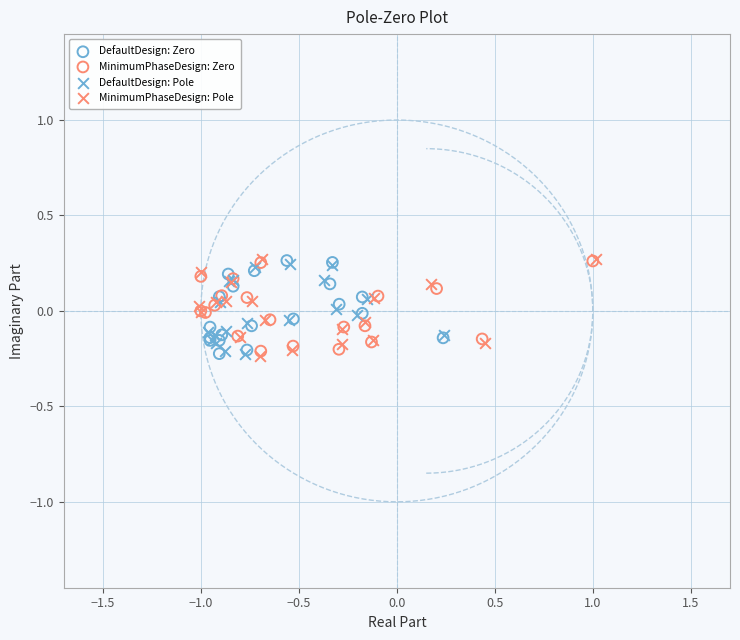

What are all the series names shown in the legend?

DefaultDesign: Zero, MinimumPhaseDesign: Zero, DefaultDesign: Pole, MinimumPhaseDesign: Pole